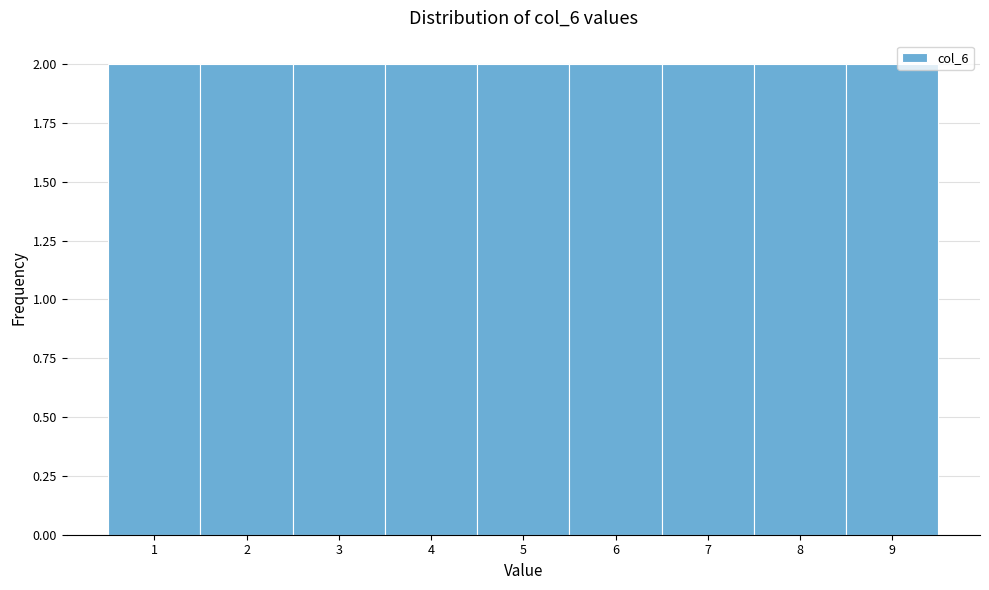

How tall is the bar that spans 6.5 to 7.5 on the x-axis? The values are not printed on the chart, so give them approximately, as read against the axis.

2